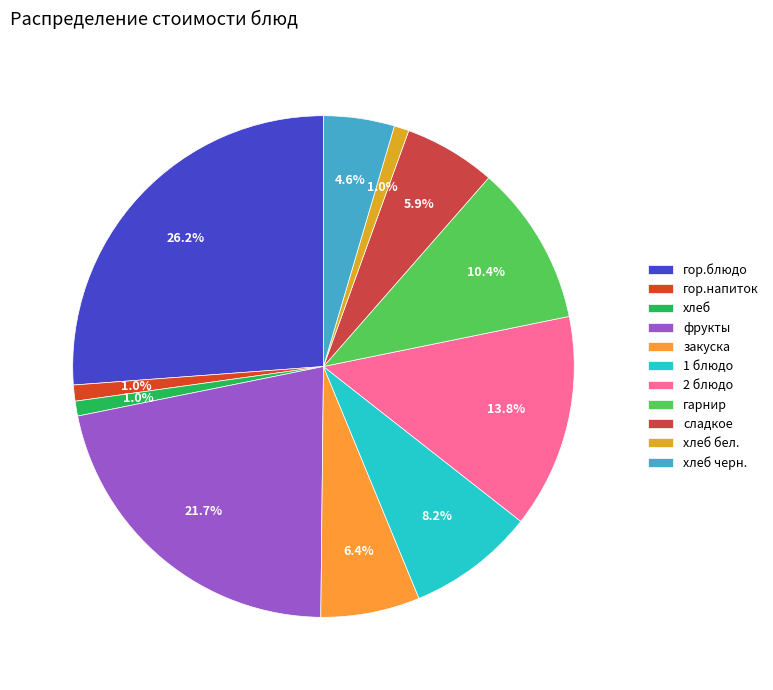

Does гор.блюдо account for over 50% of the chart?

No